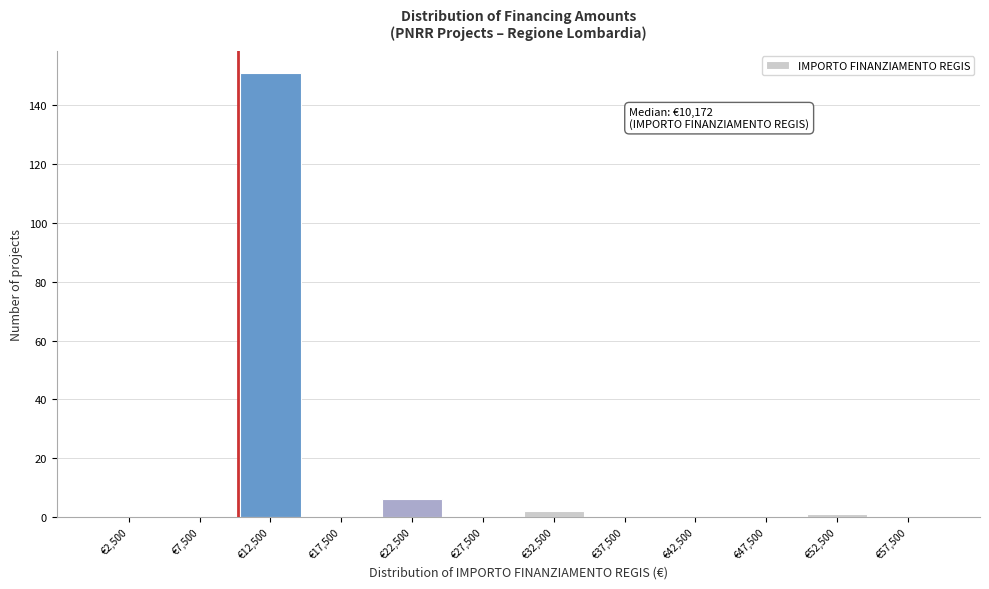

Which range on the x-axis has the tallest bar?

10000 to 15000